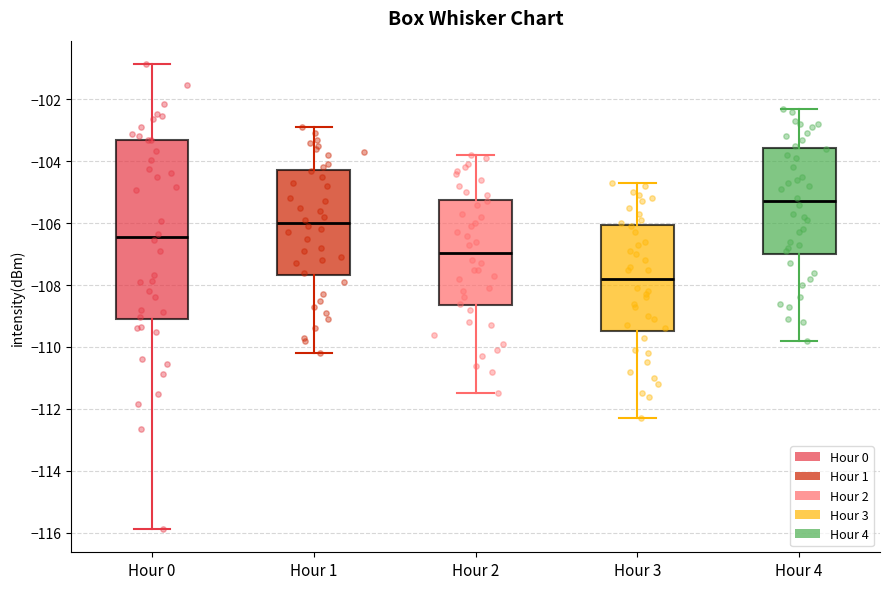

Reading left to right, read every box against the y-axis: the position of its median line, the range the box covers, and the ends of its whiskers. The values are not printed on the chart, so give them approximately, as read against the axis.

Hour 0: median -106.4, box -109.2 to -103.4, whiskers -115.8 to -100.8
Hour 1: median -106.0, box -107.6 to -104.2, whiskers -110.2 to -102.8
Hour 2: median -107.0, box -108.6 to -105.2, whiskers -111.4 to -103.8
Hour 3: median -107.8, box -109.4 to -106.0, whiskers -112.2 to -104.6
Hour 4: median -105.2, box -107.0 to -103.6, whiskers -109.8 to -102.2